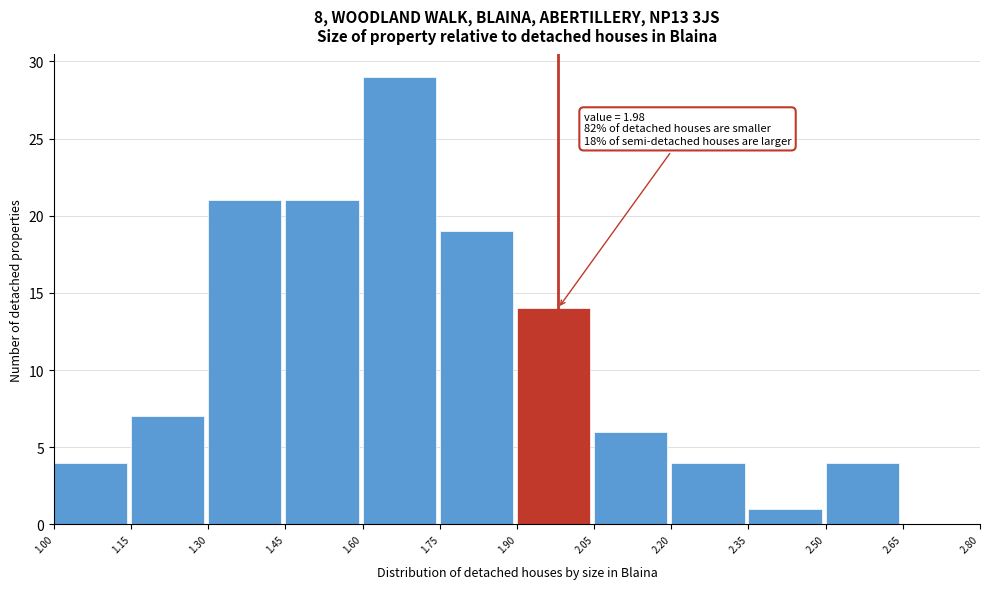

Which range on the x-axis has the tallest bar?

1.60 to 1.75